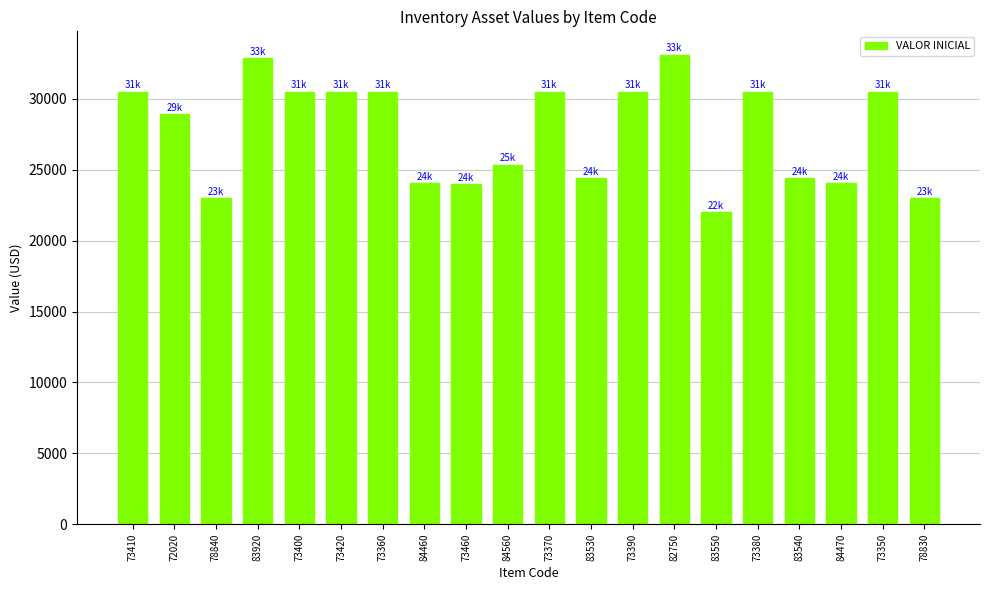

What is the greatest value displayed?

33117.6